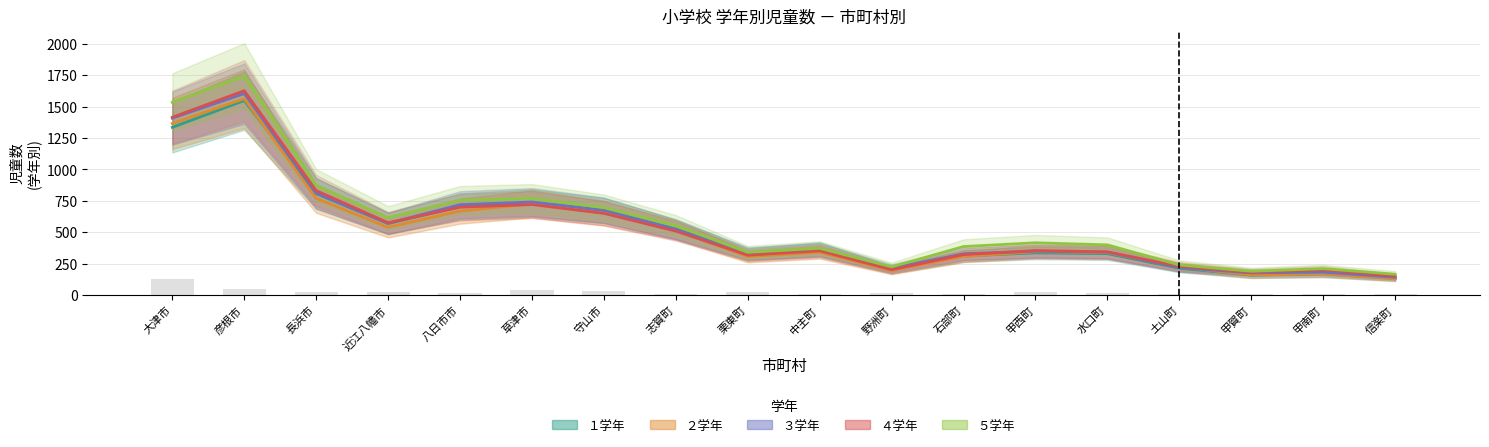

Which series has the widest spread of values?

５学年